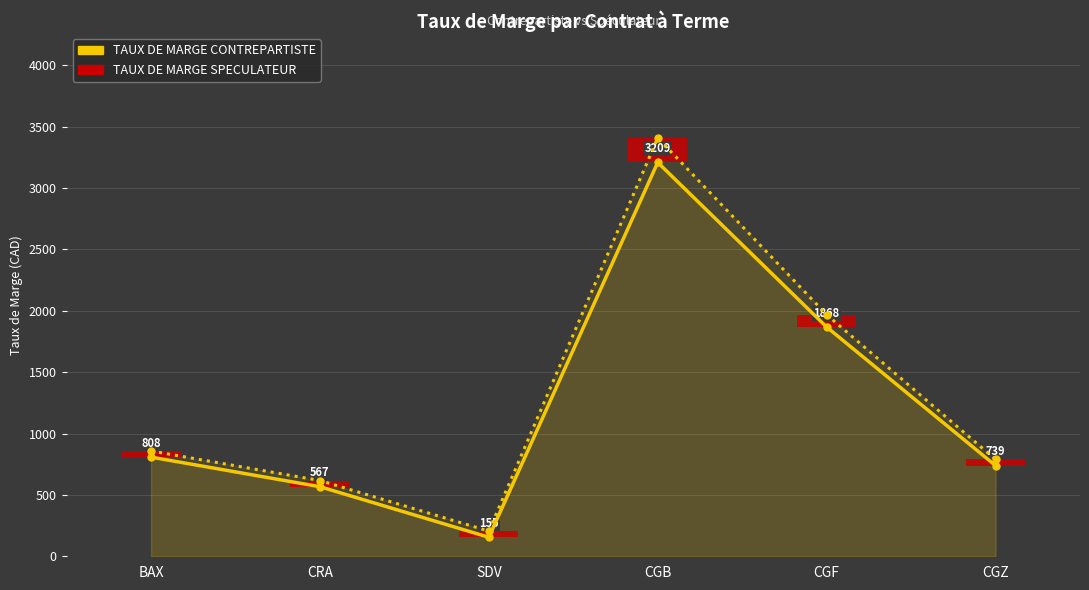

Which category has the lowest value in the TAUX DE MARGE SPECULATEUR series?

SDV